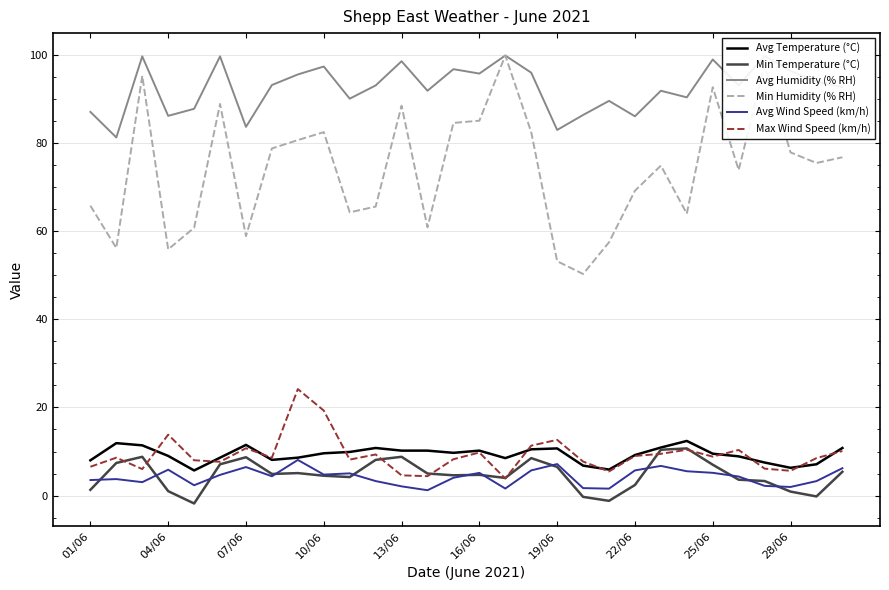

True or false: Min Humidity (% RH) and Min Temperature (°C) cross at least once.

False